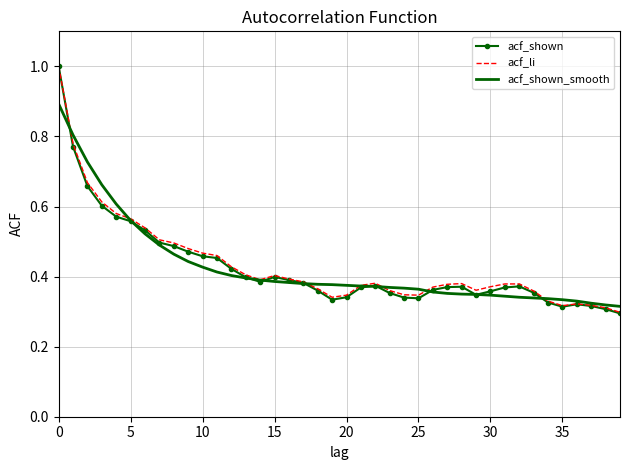

What is the greatest value displayed?

1.0